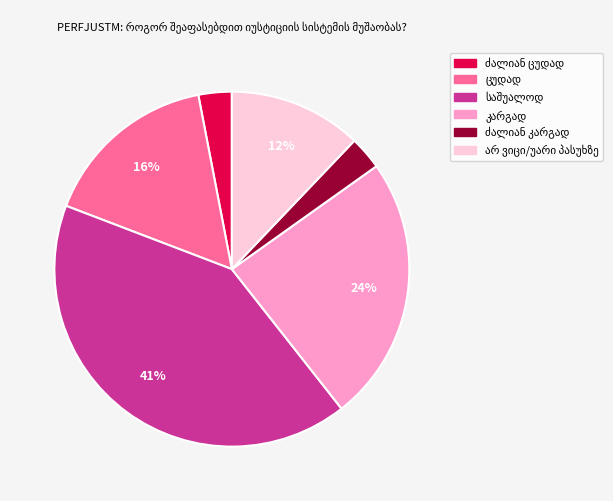

Is there a majority slice in this chart?

No